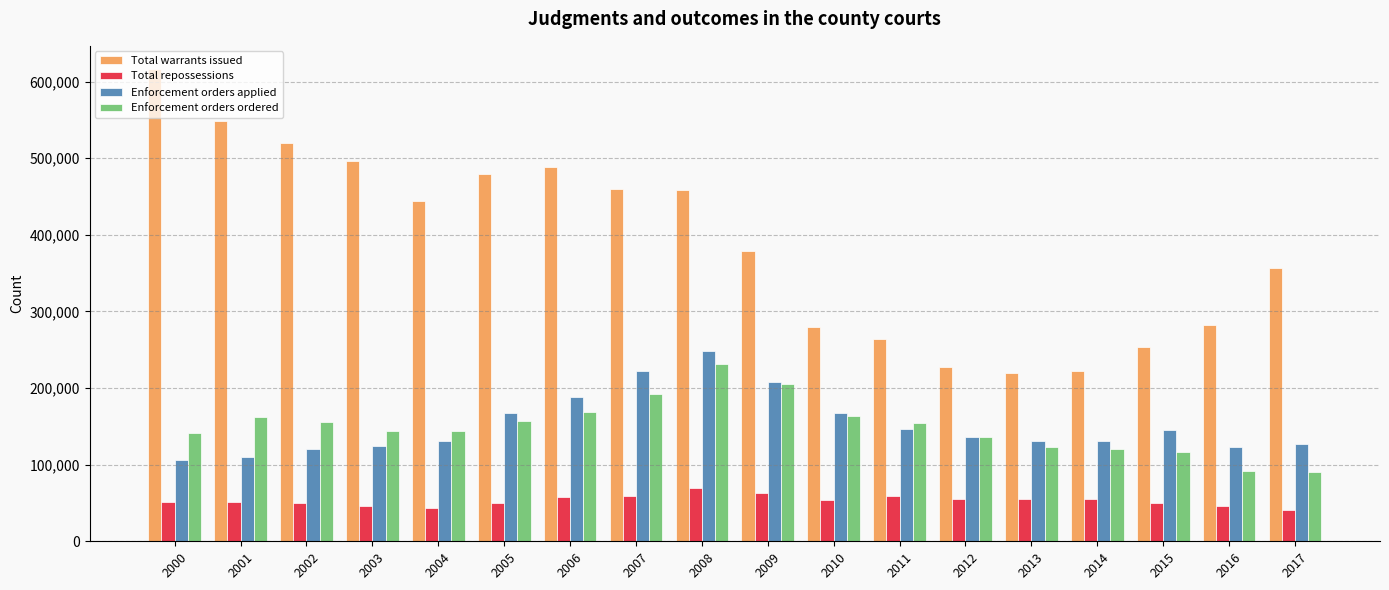

What is the approximate value of Total repossessions at 2000?

51422